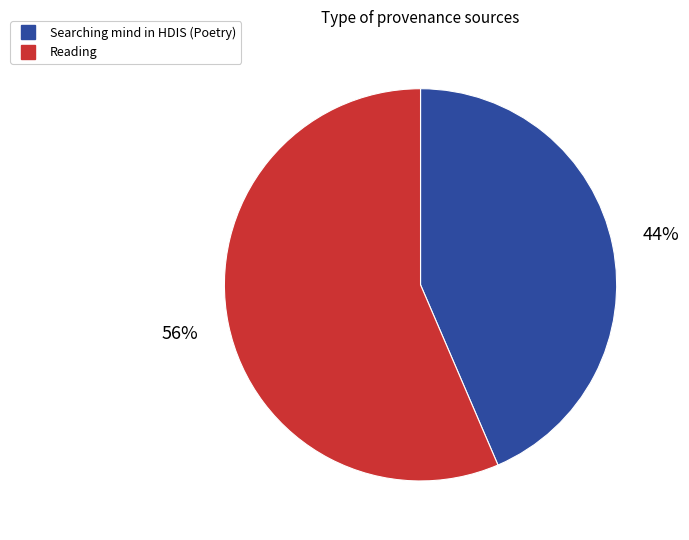

To the nearest percent, what percentage of the pie is Reading?

56%